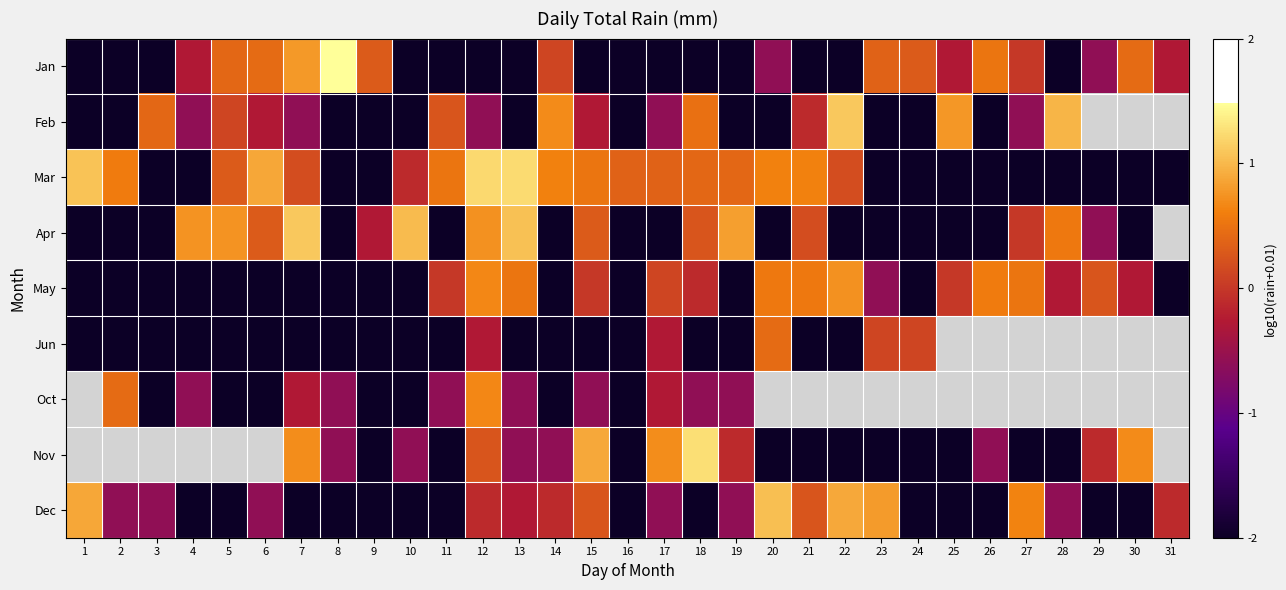

Which has a higher value, 5 or 24?

5